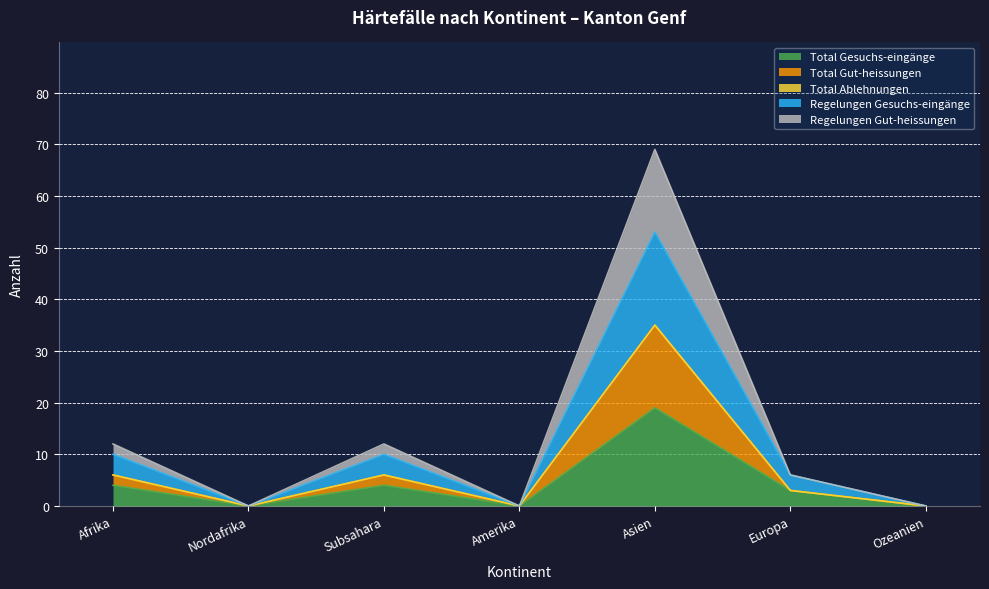

Count the number of categories in the chart.

7